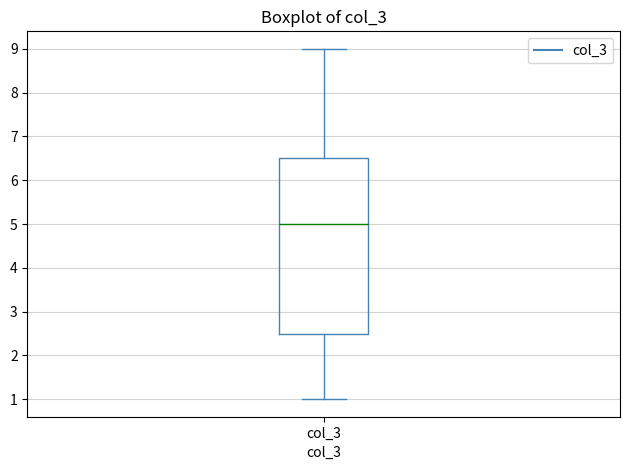

Transcribe this box plot: give where the median line is, the range the box spans, and where the two whiskers end, as read against the y-axis. The values are not printed on the chart, so give them approximately, as read against the axis.

median 5.0, box 2.5 to 6.5, whiskers 1.0 to 9.0